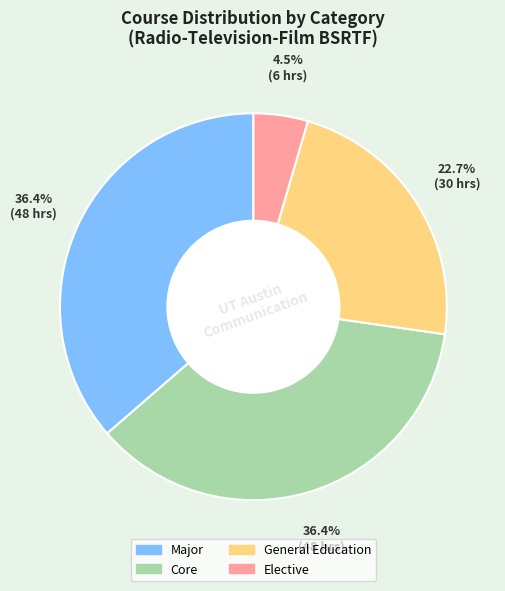

What is the smallest slice in the pie chart?

Elective